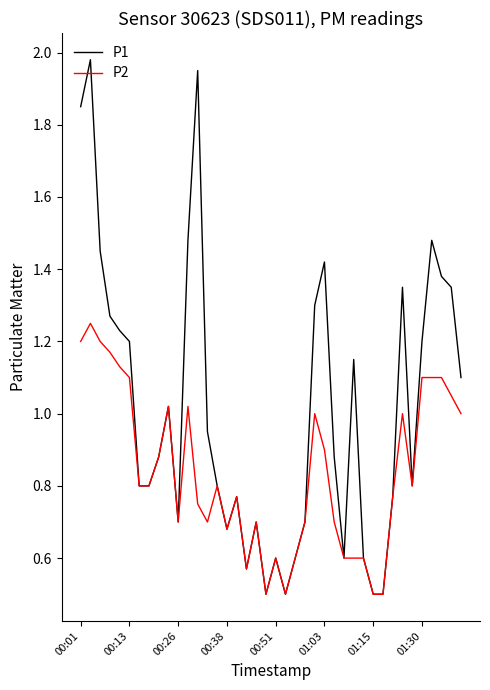

What is the minimum value for P1?

0.5